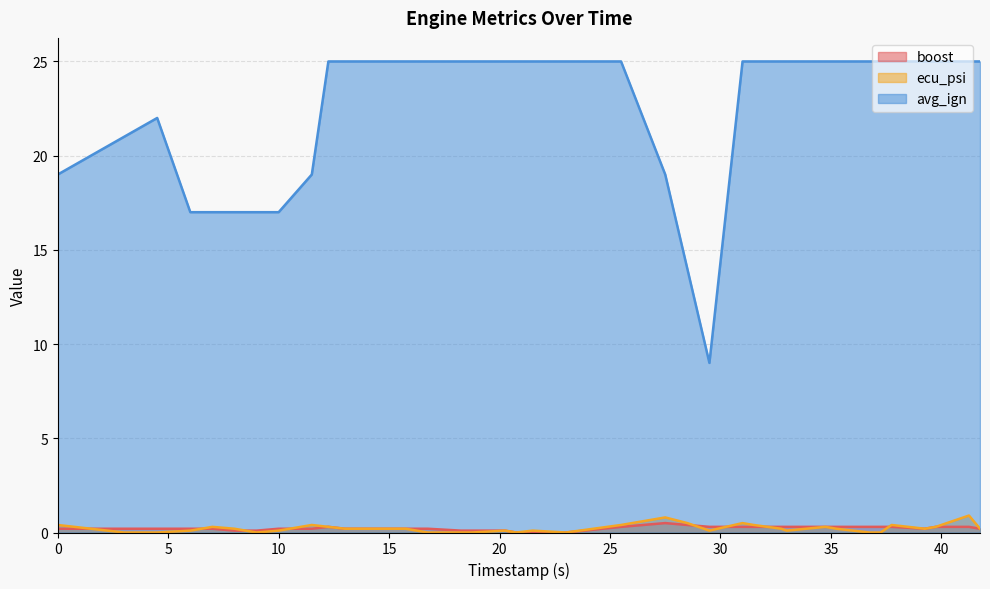

What position from the right is 39.25?

4